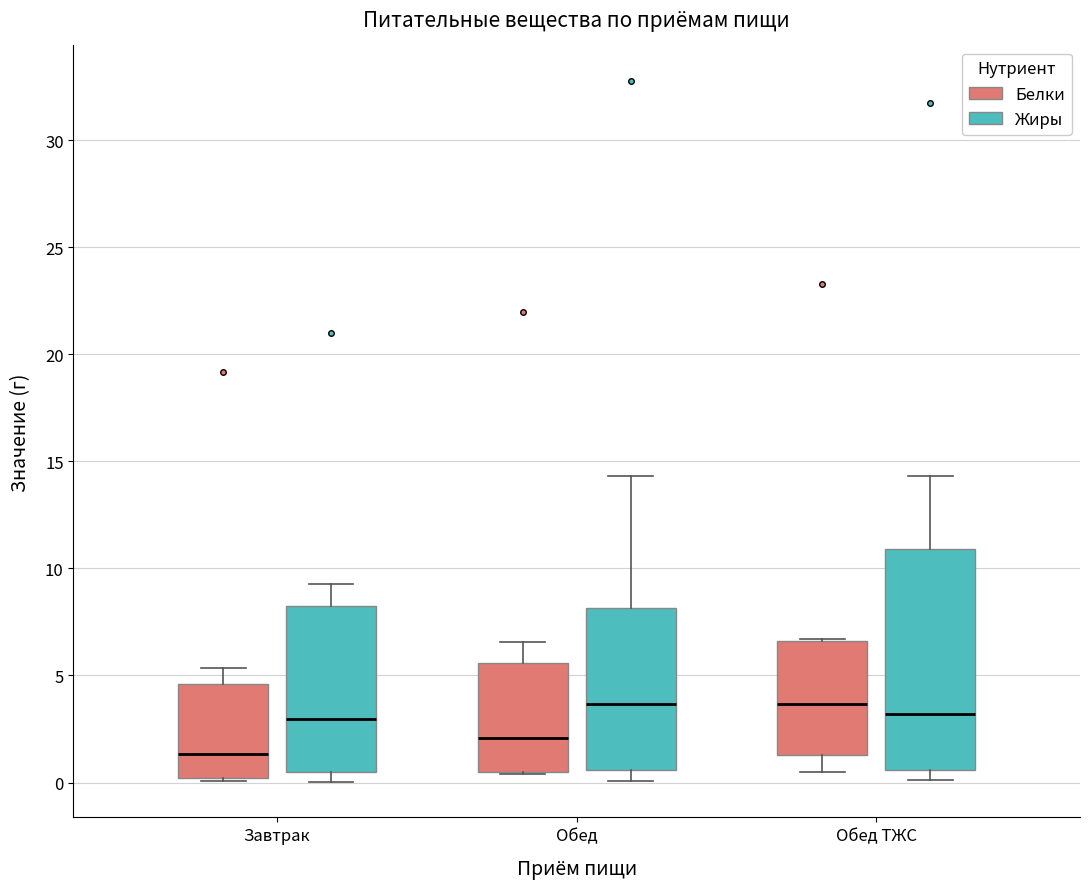

Comparing the boxes themselves (not the whiskers), which one is the tallest?

Обед ТЖС (Жиры)